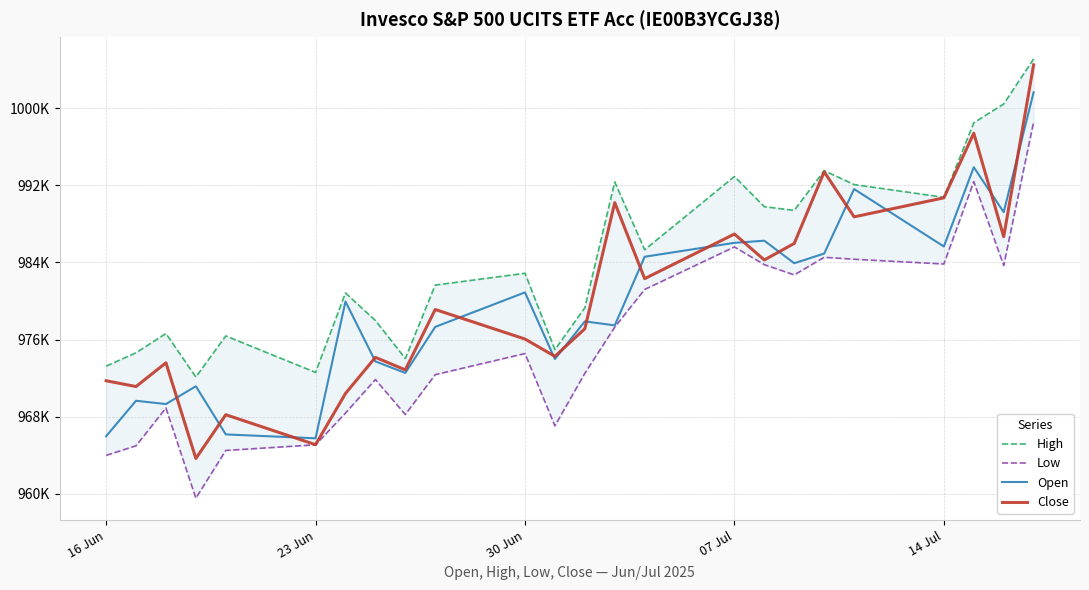

What are all the series names shown in the legend?

High, Low, Open, Close